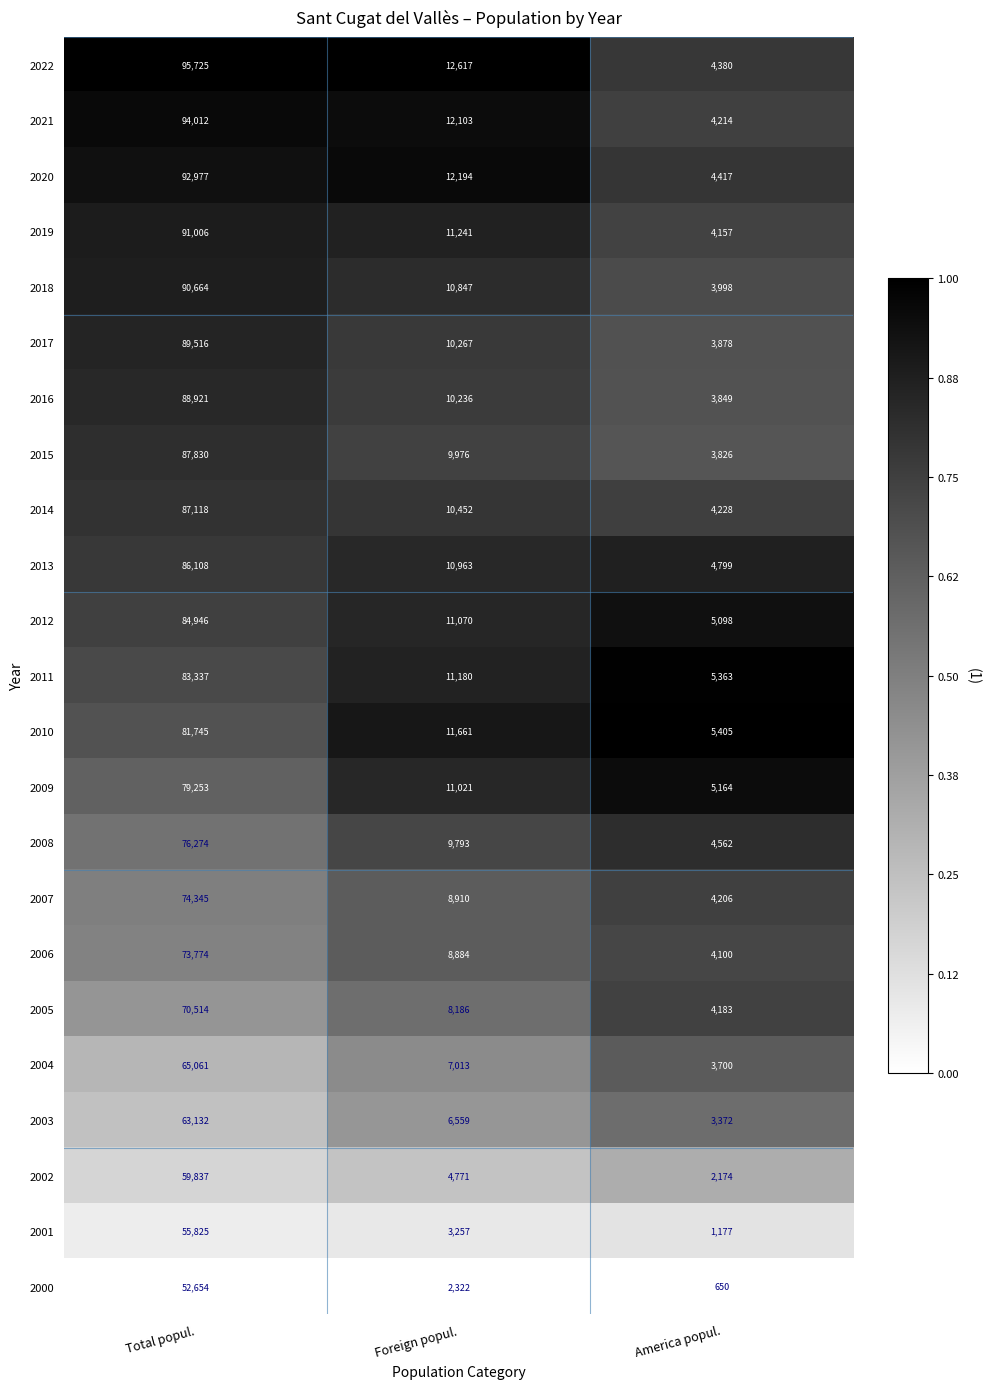

At which category is the sum across all series the highest?

Total popul.